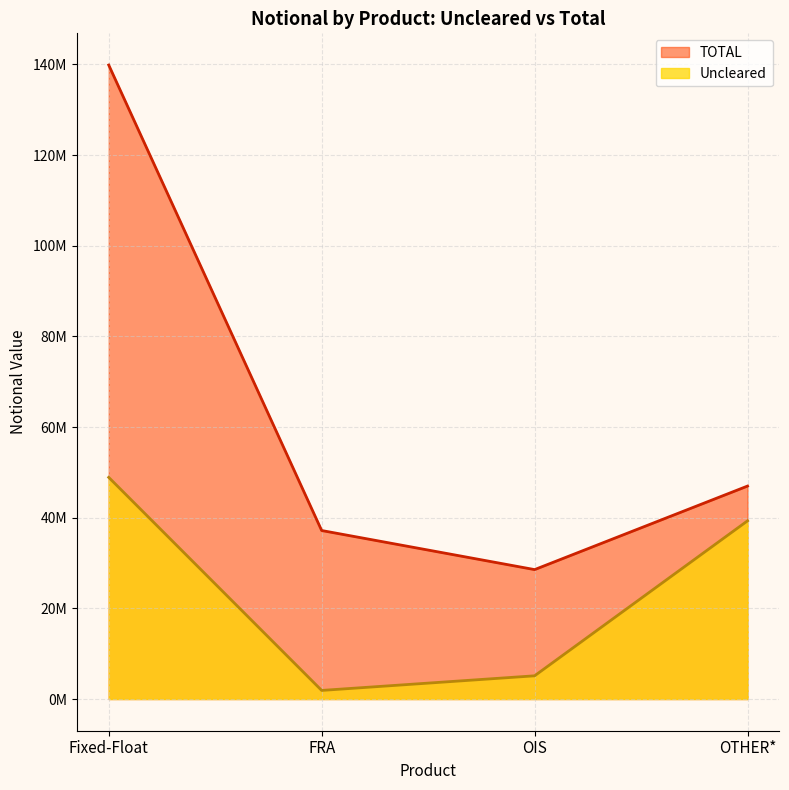

The Uncleared series shows 39309303 at OTHER*. True or false?

True